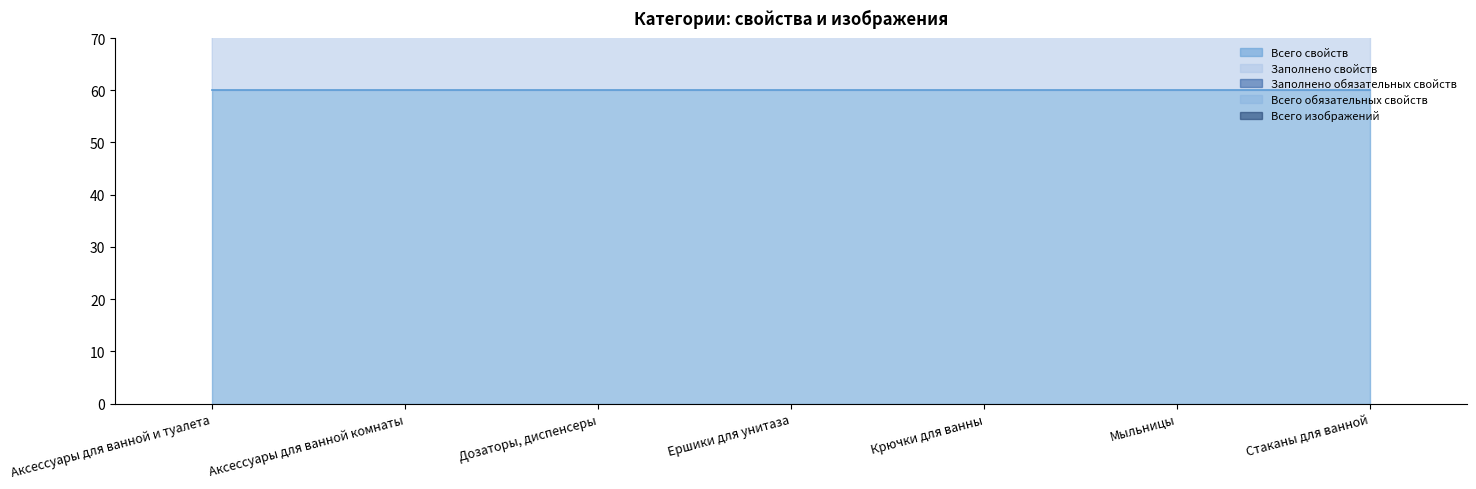

True or false: Заполнено свойств and Заполнено обязательных свойств cross at least once.

False